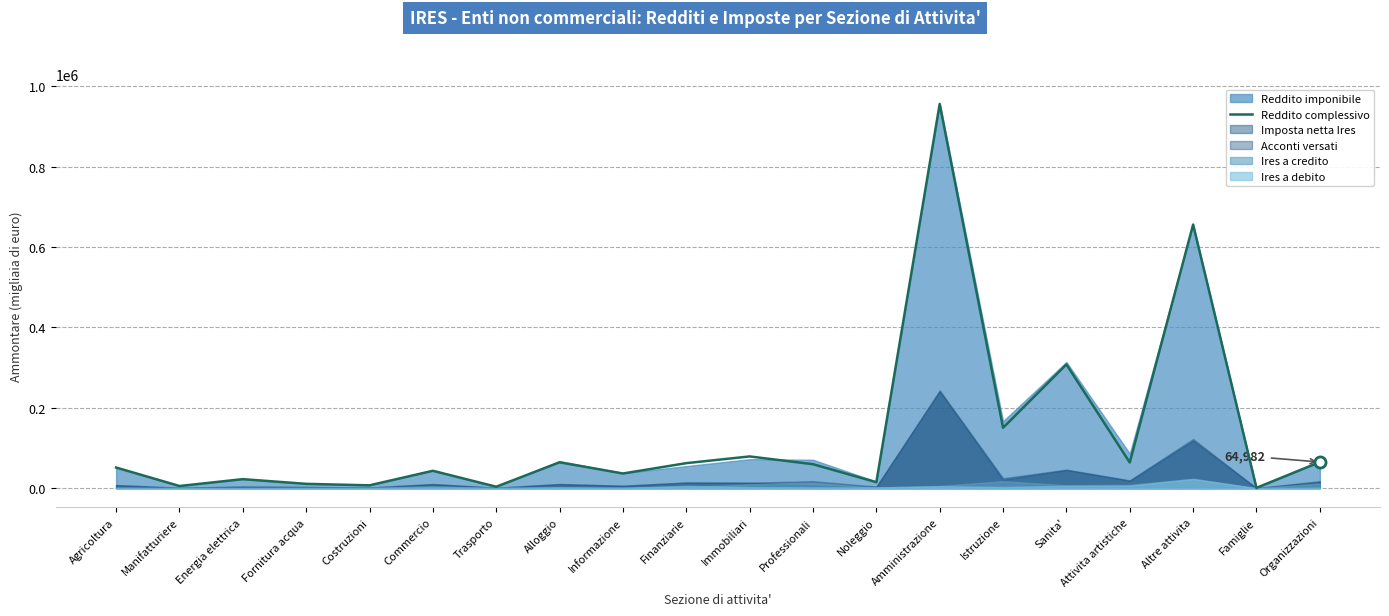

How many categories are shown in the chart?

20